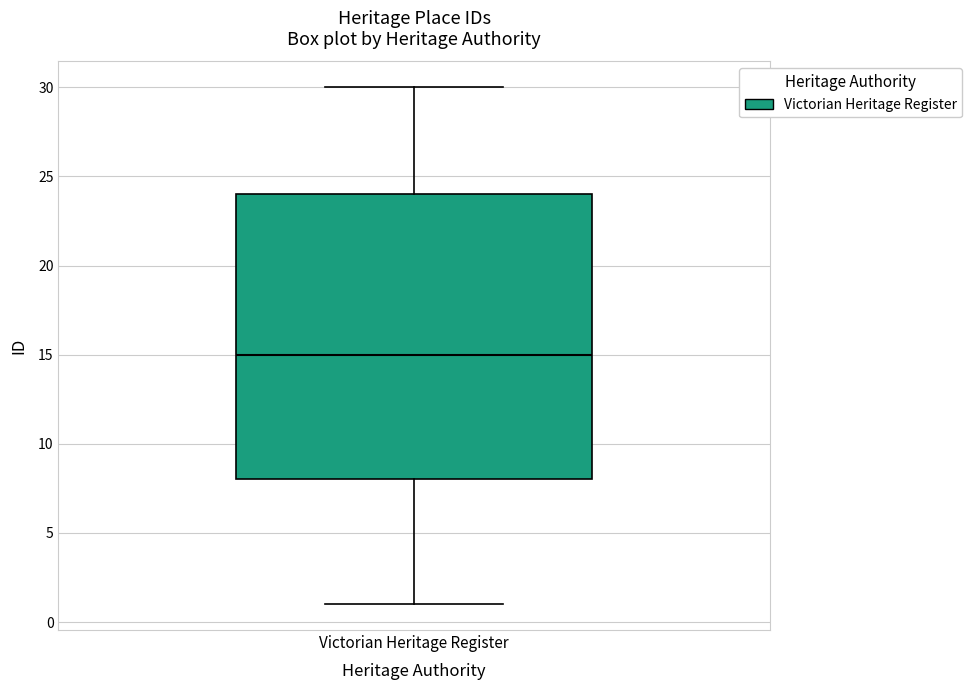

Read this box plot against the y-axis: the position of the median line, the range covered by the box, and the ends of both whiskers. The values are not printed on the chart, so give them approximately, as read against the axis.

median 15, box 8 to 24, whiskers 1 to 30